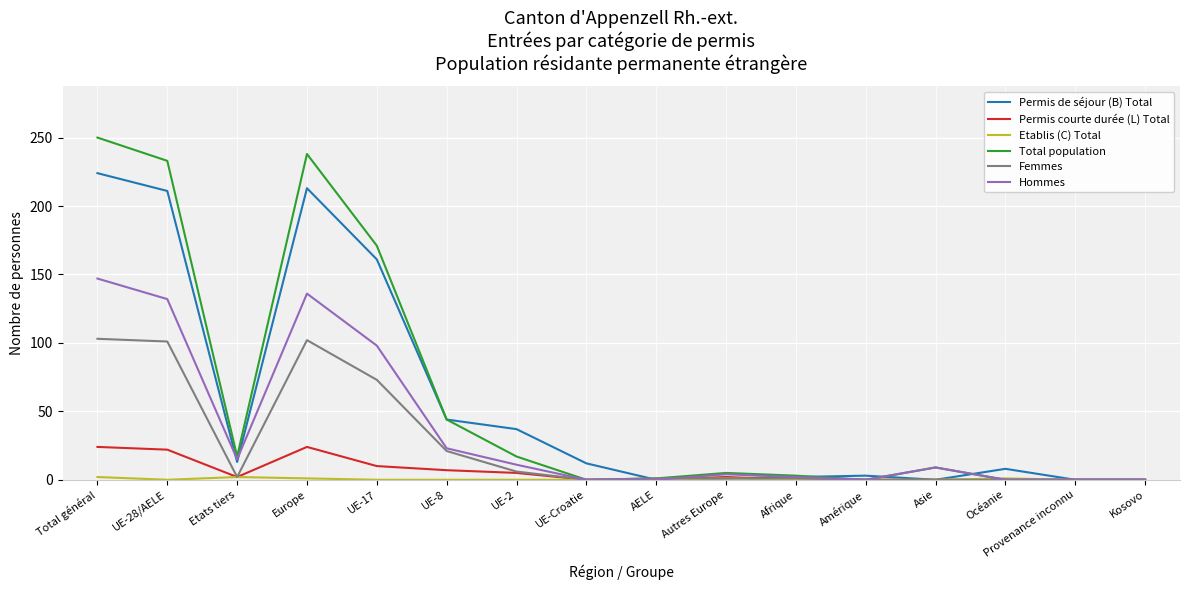

Which series has the largest range (max minus min)?

Total population